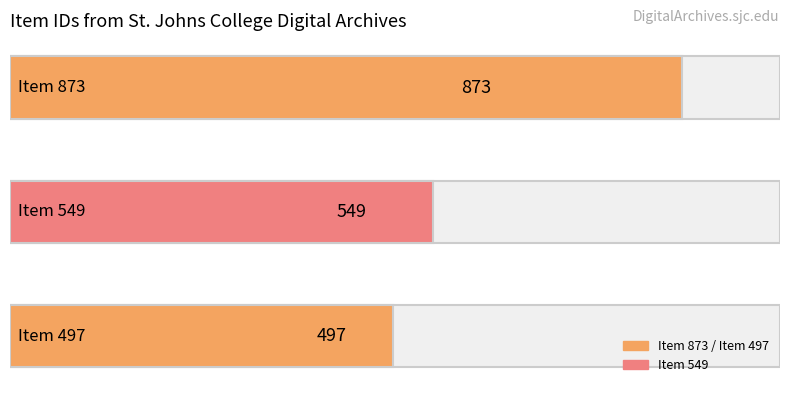

Rank the categories by value from highest to lowest.

Item 873, Item 549, Item 497